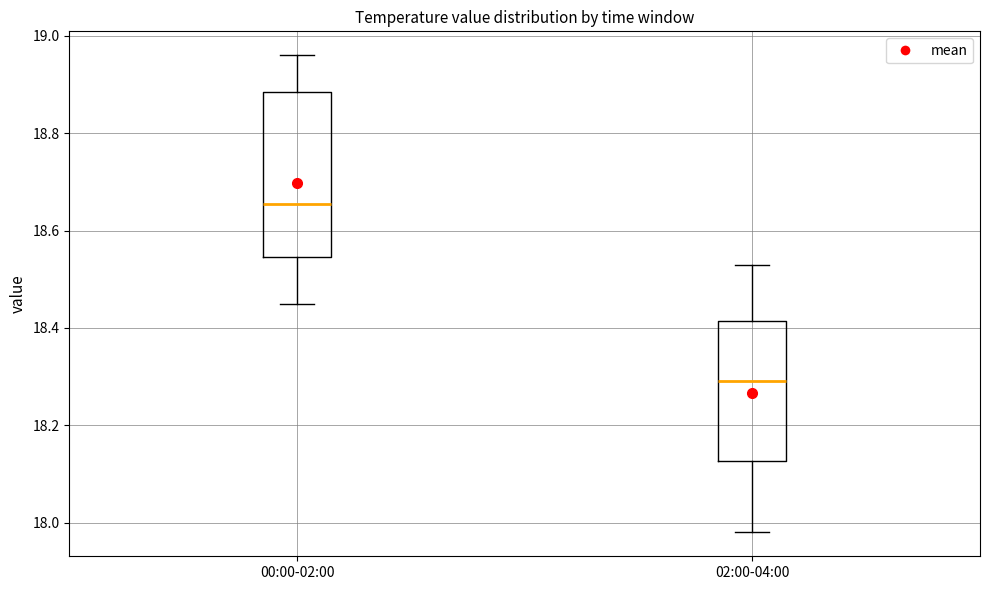

Where does the upper whisker of the box for 00:00-02:00 end on the y-axis? The values are not printed on the chart, so give them approximately, as read against the axis.

18.96